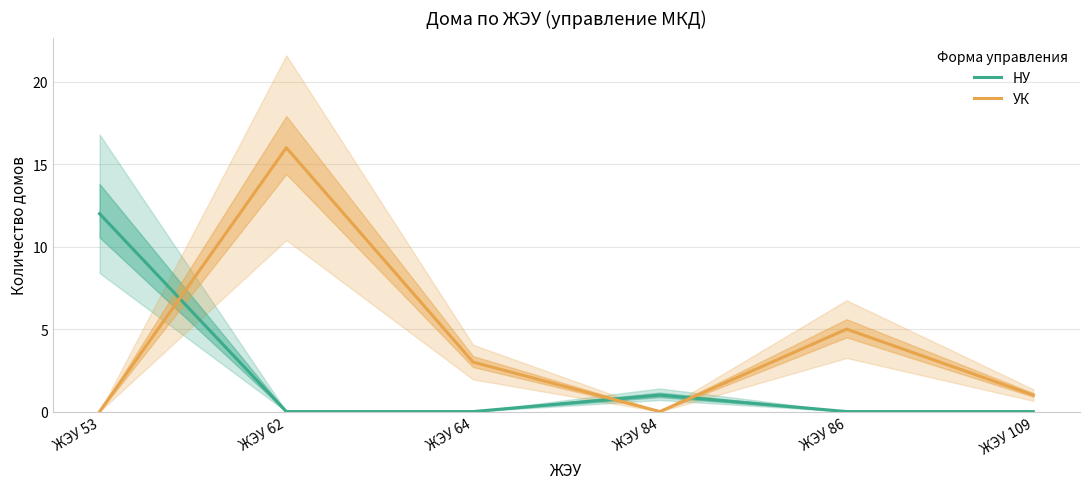

Which series has the widest spread of values?

УК